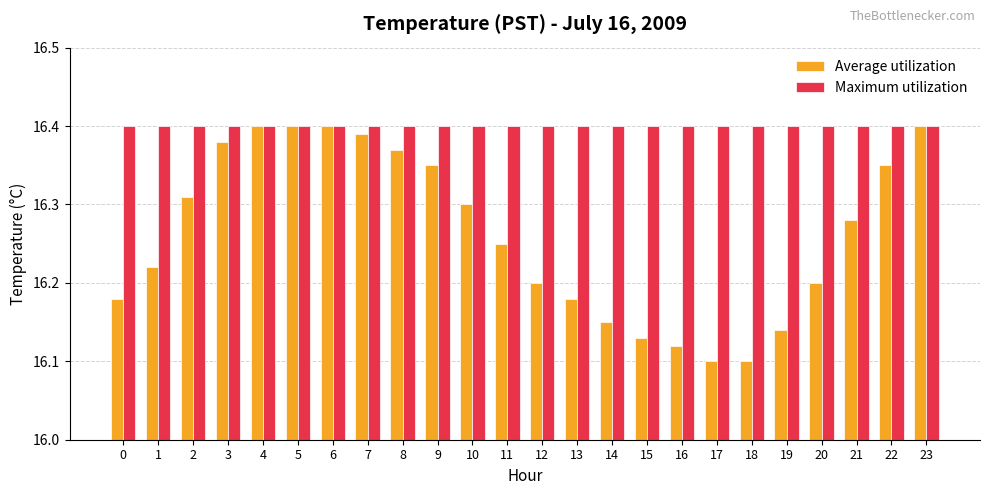

What is the total value across all series at 1?

32.6